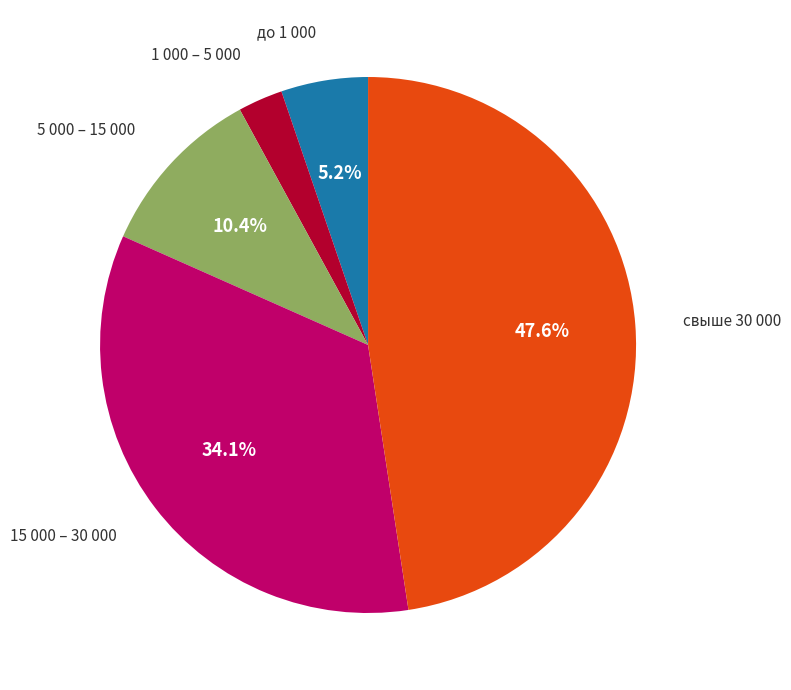

Between 15 000 – 30 000 and до 1 000, which is larger?

15 000 – 30 000